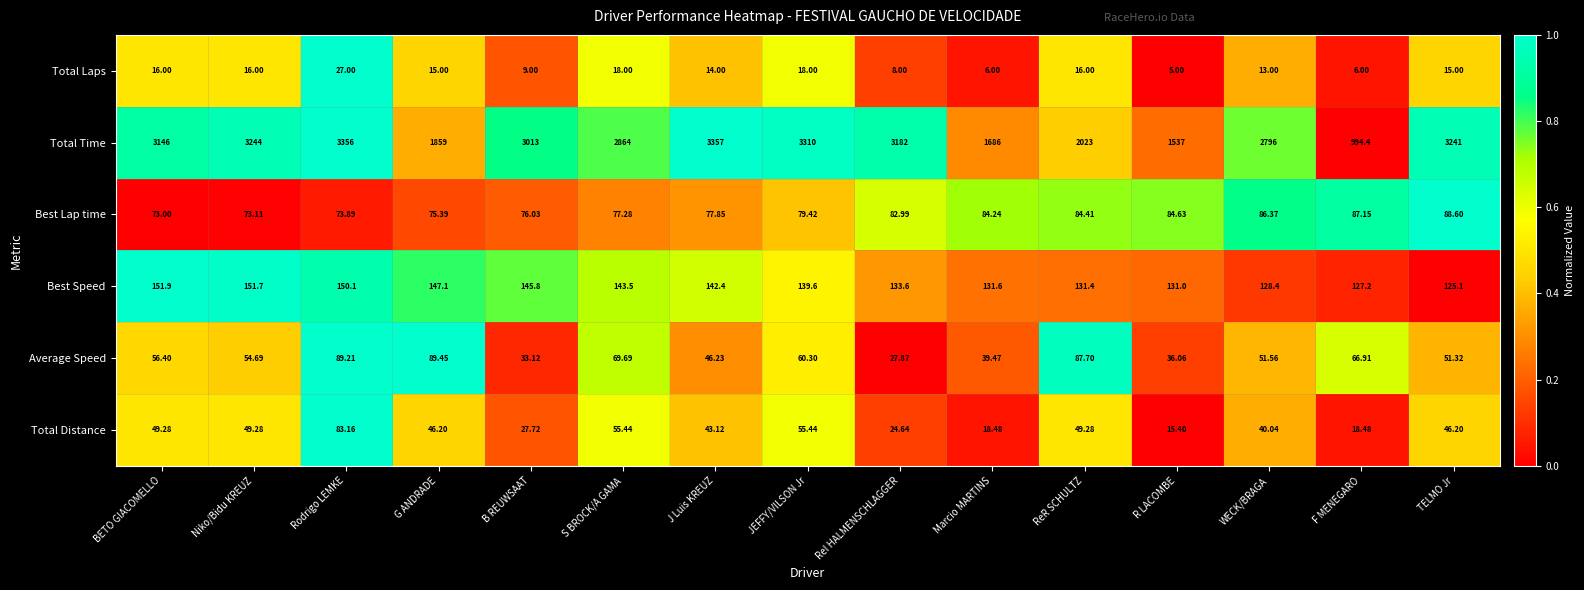

Between S BROCK/A GAMA and TELMO Jr, which series saw the biggest shift?

Total Time